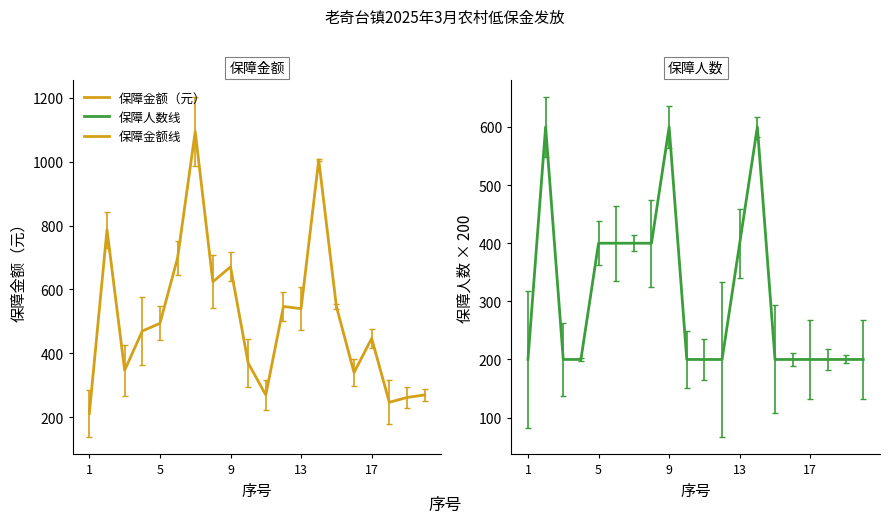

How many lines are shown in the chart?

2